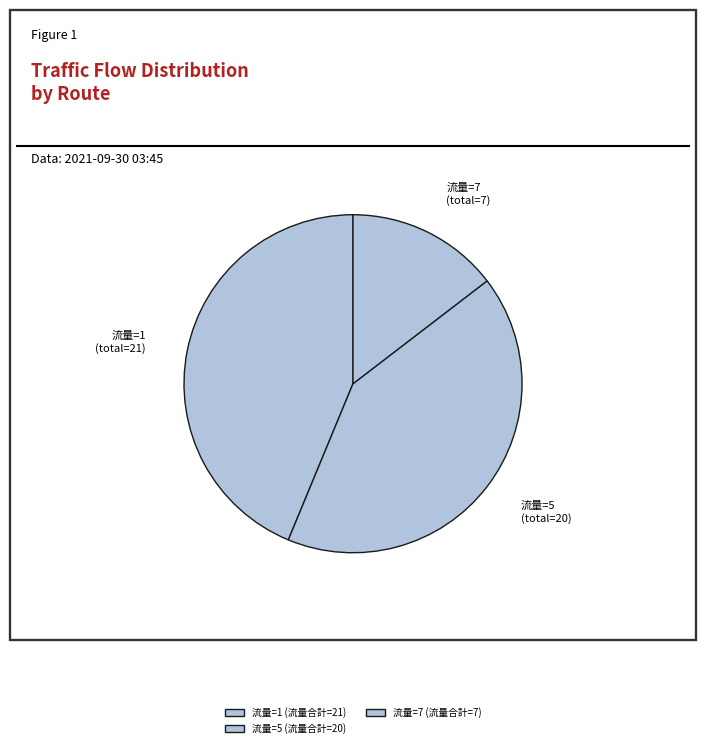

Does 流量=1 account for over 50% of the chart?

No